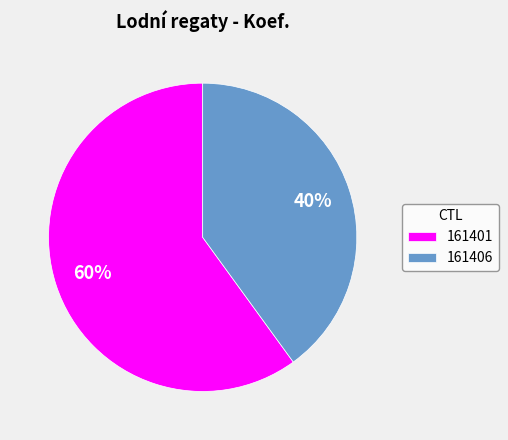

Is it true that 161406 is 27% of the pie?

False